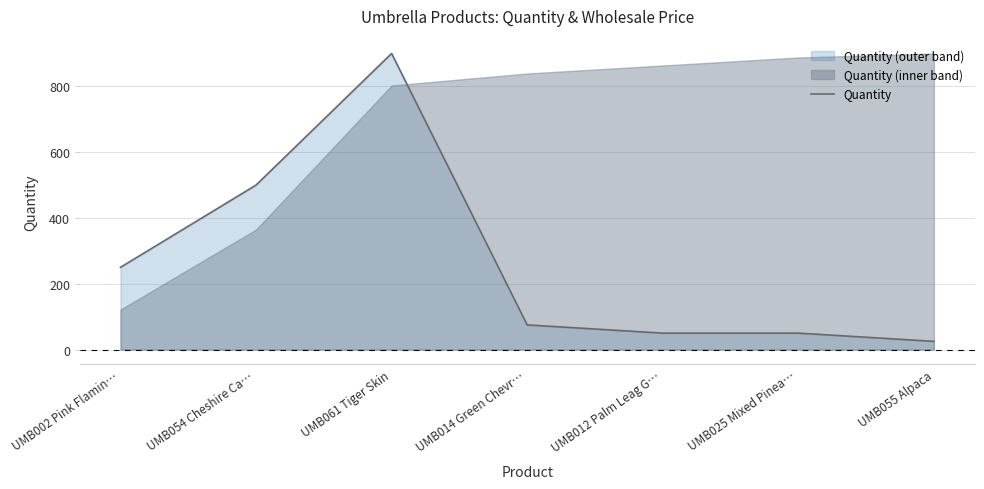

What is the value of the 1st point from the left?

250